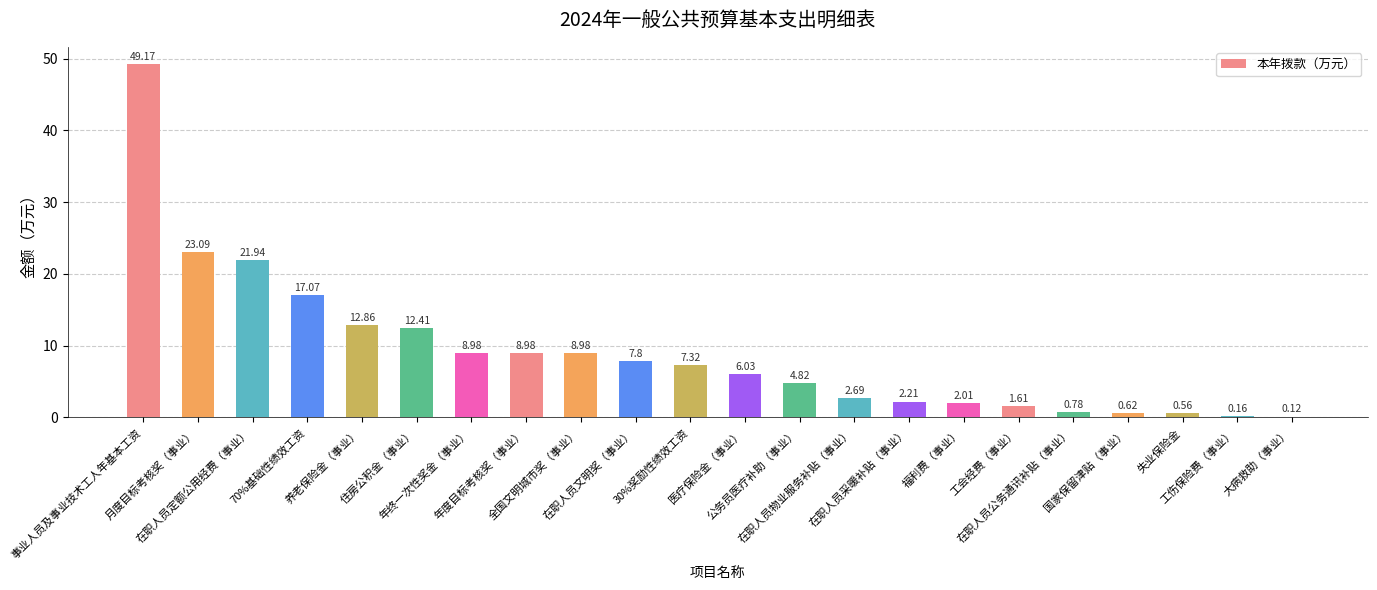

What is the sum of all values?

200.2